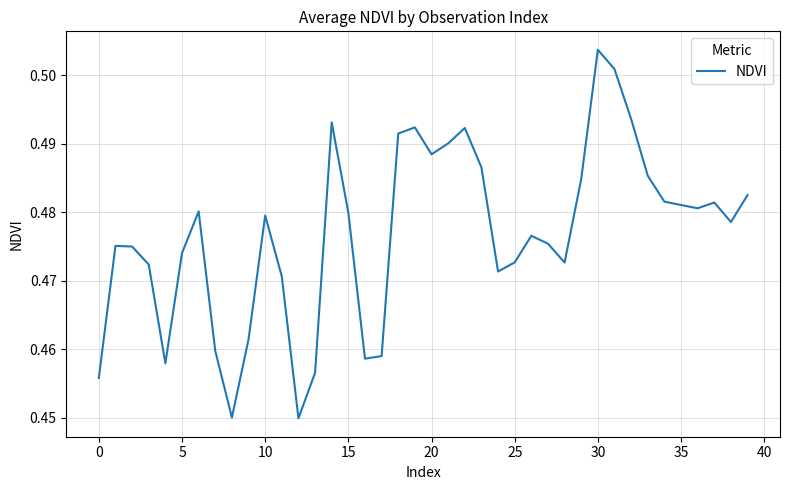

What is the greatest value displayed?

0.5